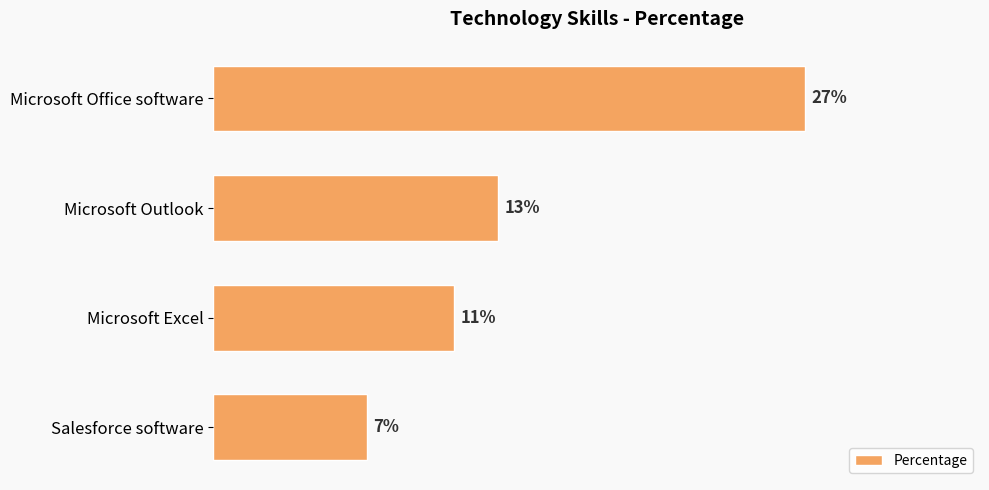

Which category has the lowest value across all series?

Salesforce software